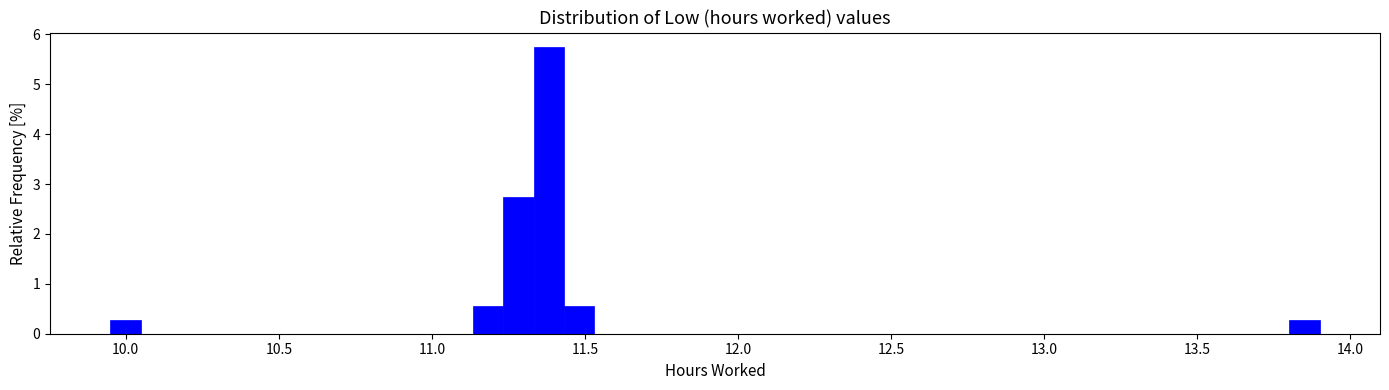

Around what value on the x-axis is the tallest bar? Give the approximate position of its centre, as read against the axis.

11.40